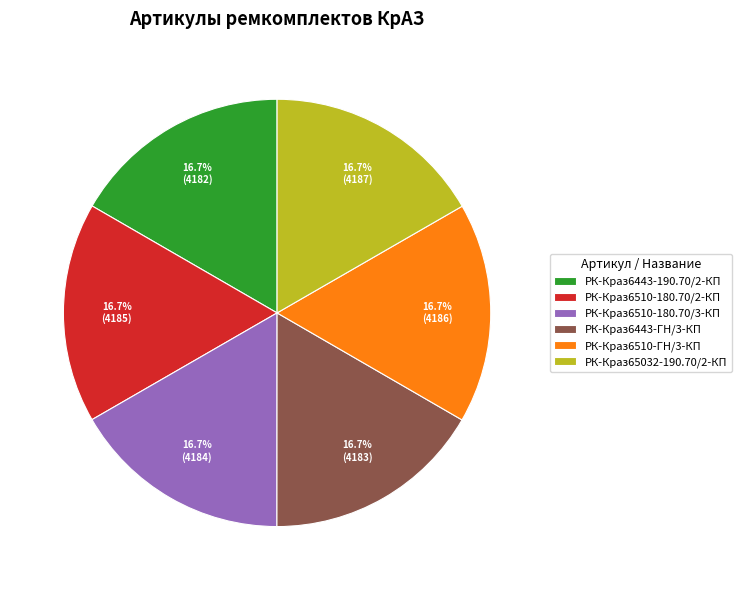

To the nearest percent, what is the average slice percentage?

17%